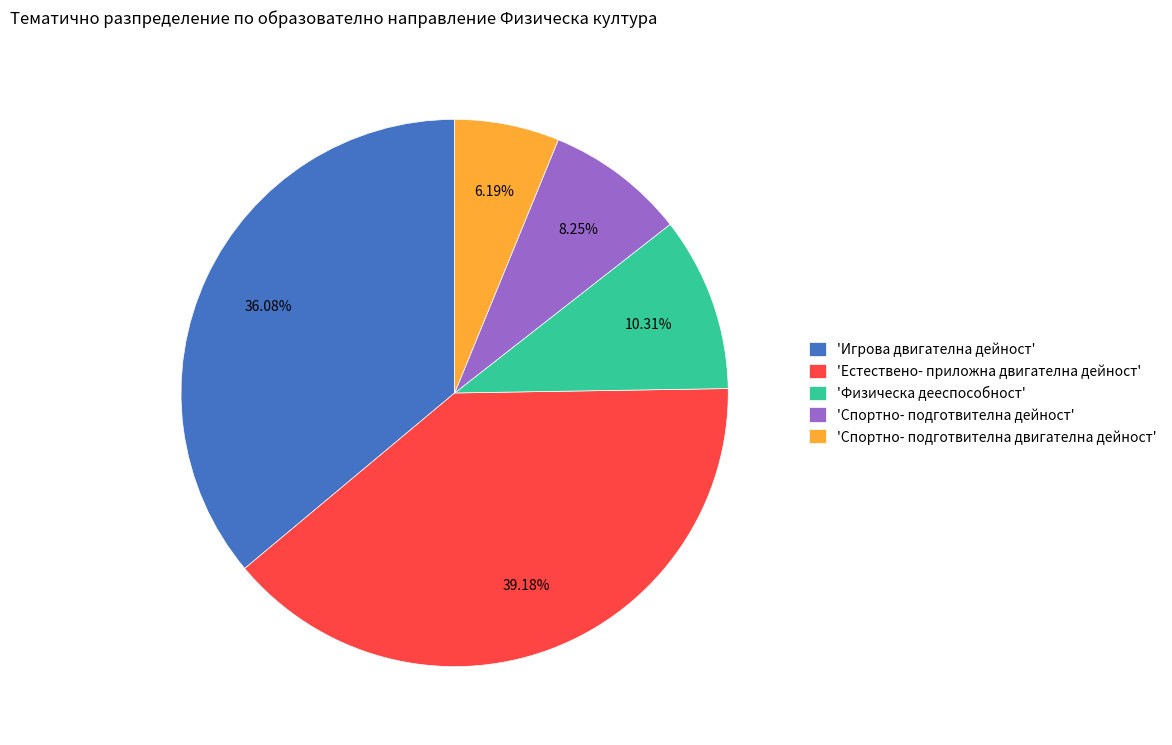

How many slices are in this pie chart?

5